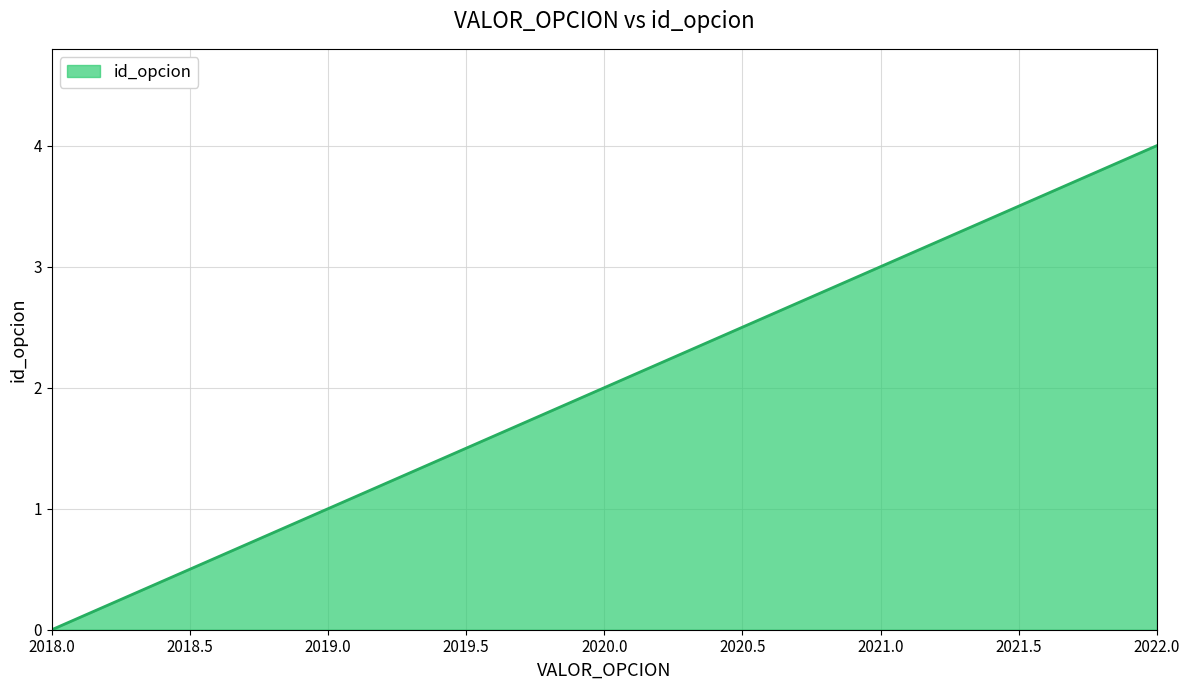

What value does the data have at 2021.0?

3